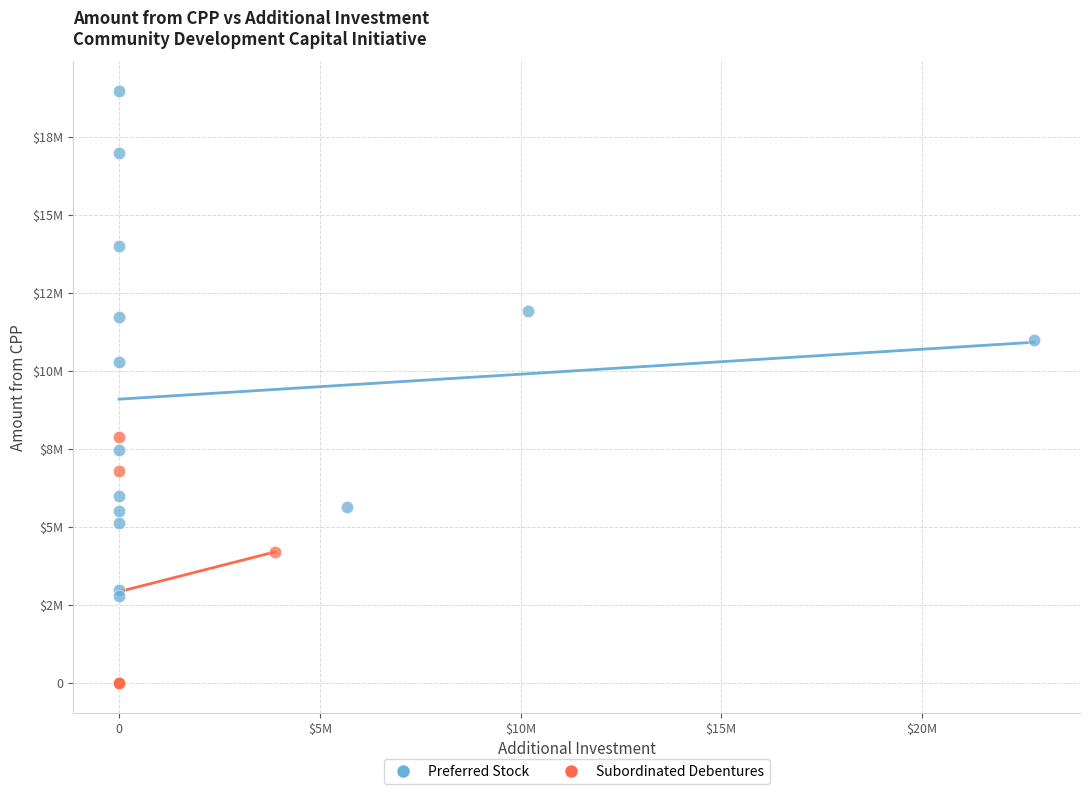

What are all the series names shown in the legend?

Preferred Stock, Subordinated Debentures